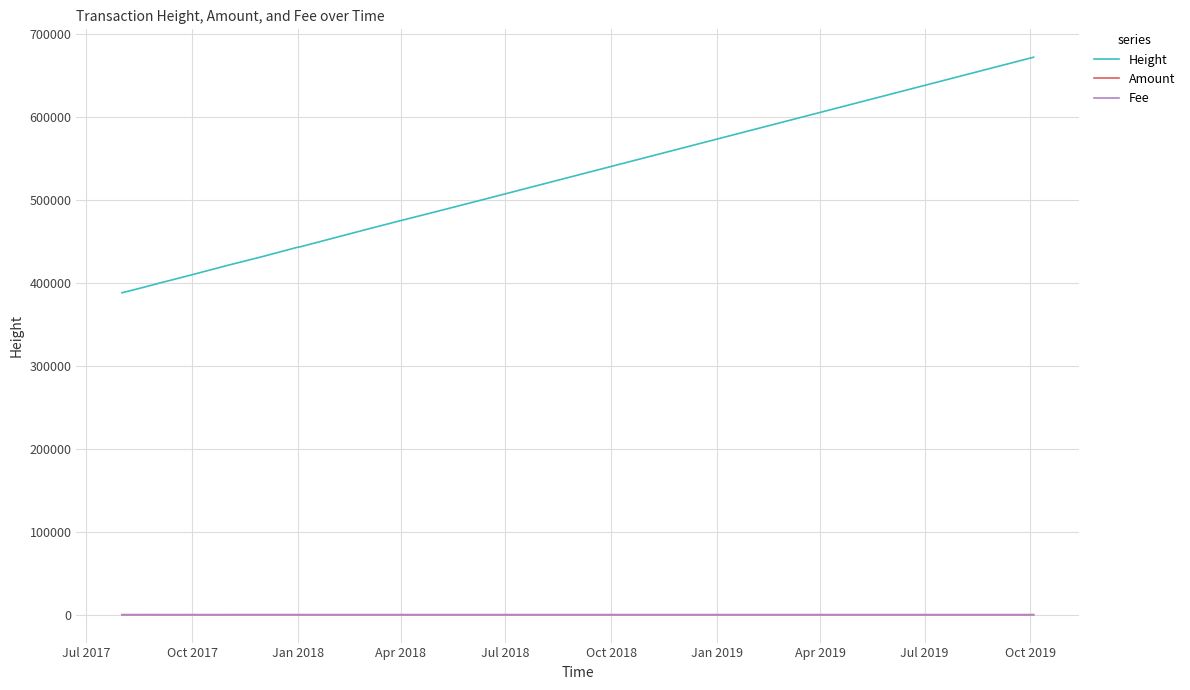

What is the difference between the maximum and second lowest values in the Height series?

280384.0